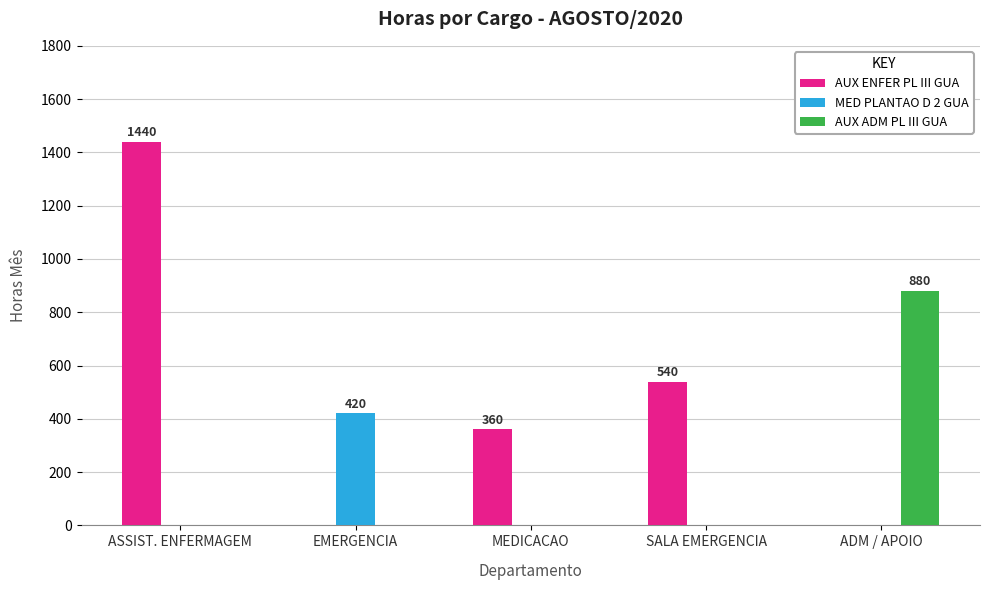

Between SALA EMERGENCIA and ADM / APOIO, which series saw the biggest shift?

AUX ADM PL III GUA